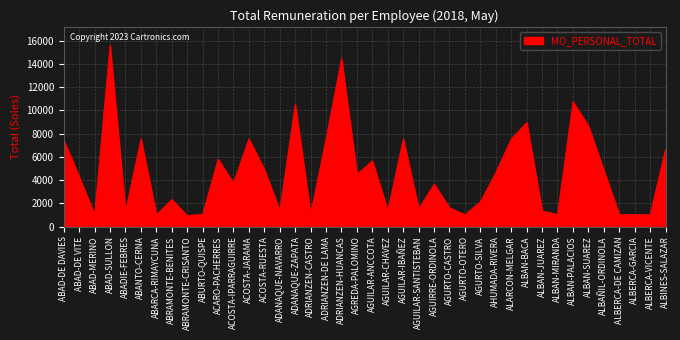

What is the change in value from ABAD-SULLON to ACOSTA-JARAMA?

-8042.0